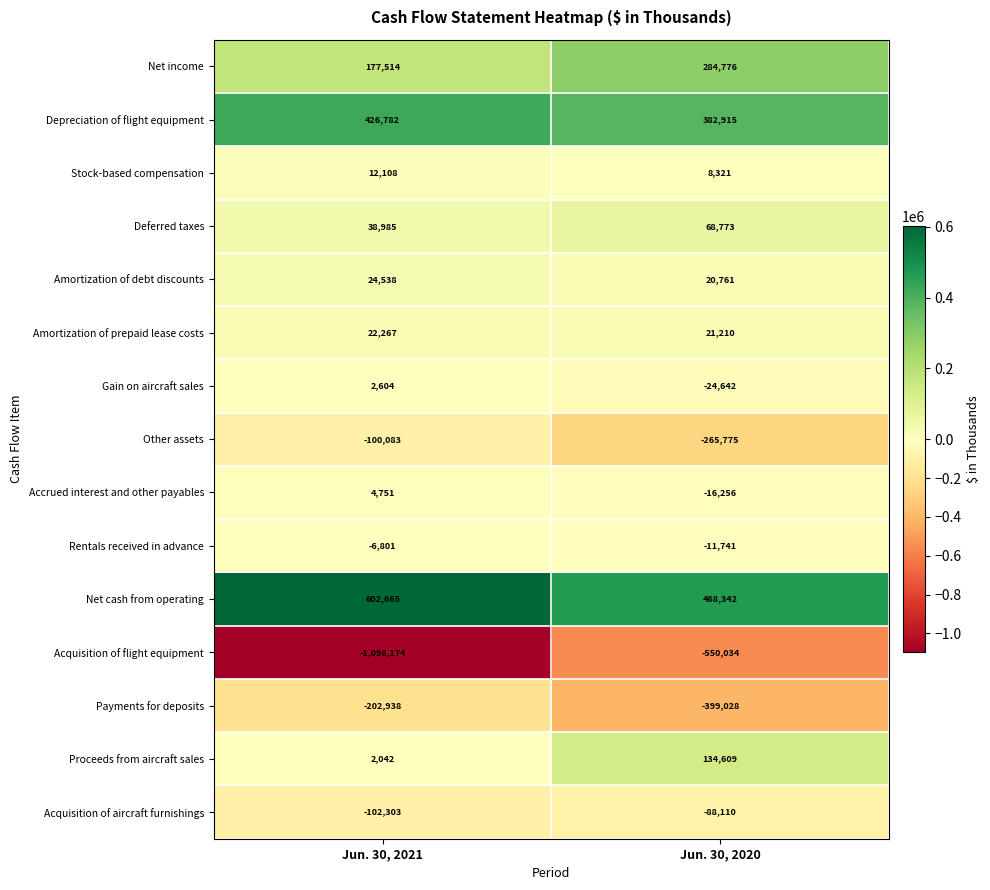

What is the spread (max minus min) of values at Jun. 30, 2020?

1018376